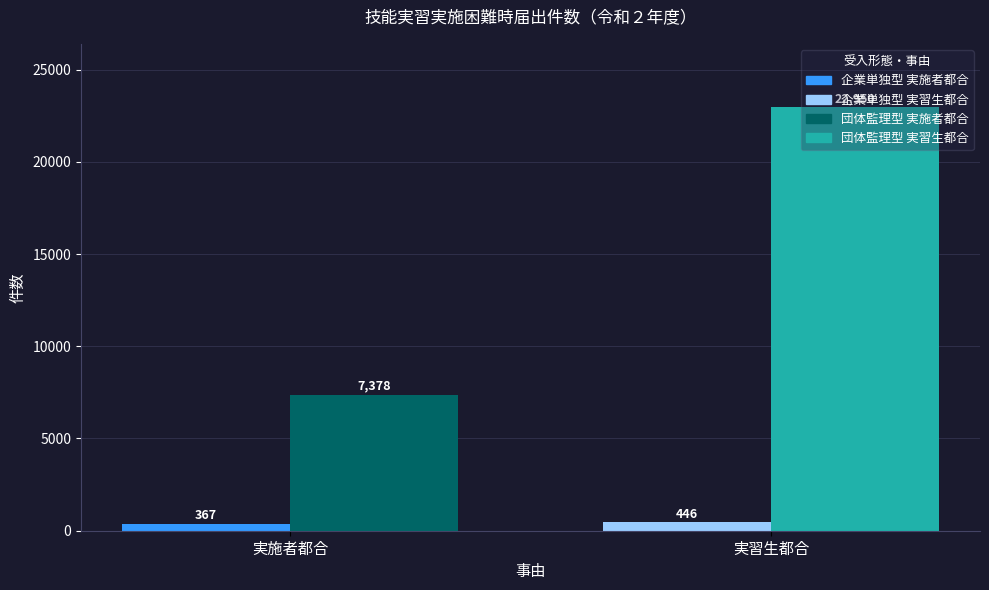

Reading right to left, list all the values displayed in this chart.

企業単独型 実施者都合: 367
企業単独型 実習生都合: 446
団体監理型 実施者都合: 7378
団体監理型 実習生都合: 22950